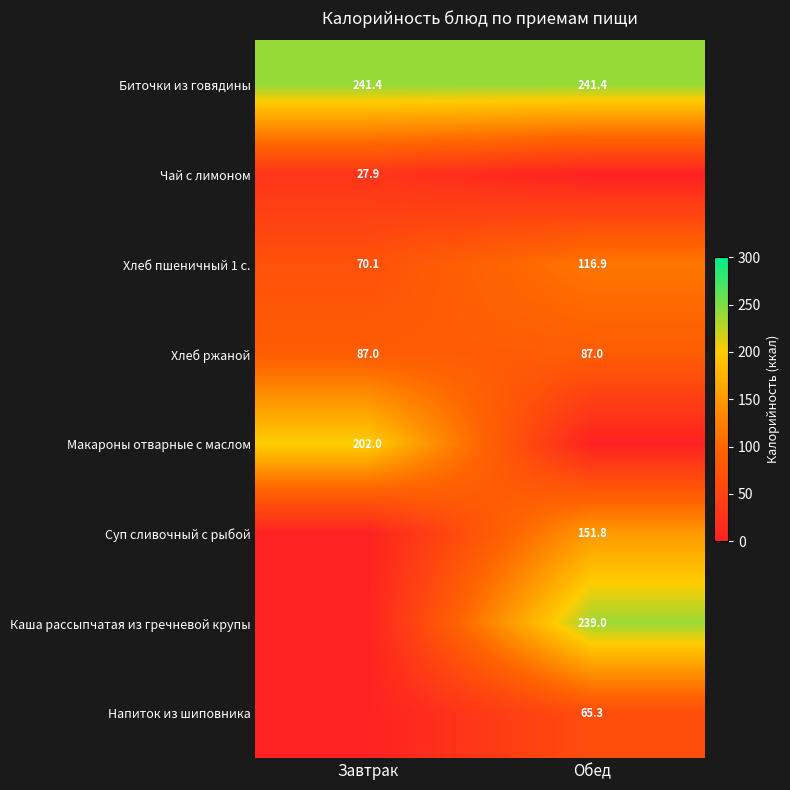

What is the lowest value of the Биточки из говядины series?

241.4